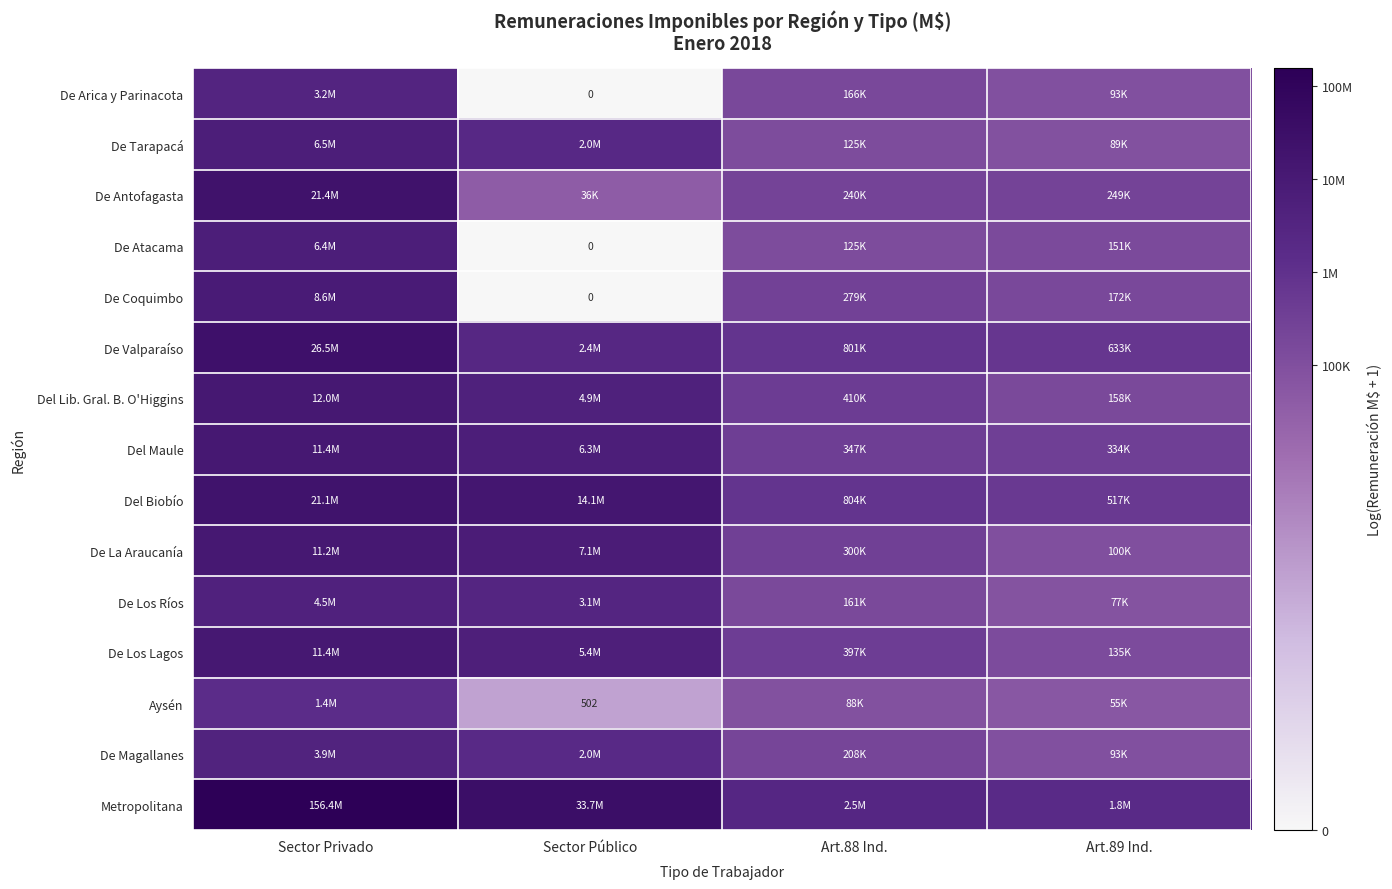

How many categories are shown in the chart?

4